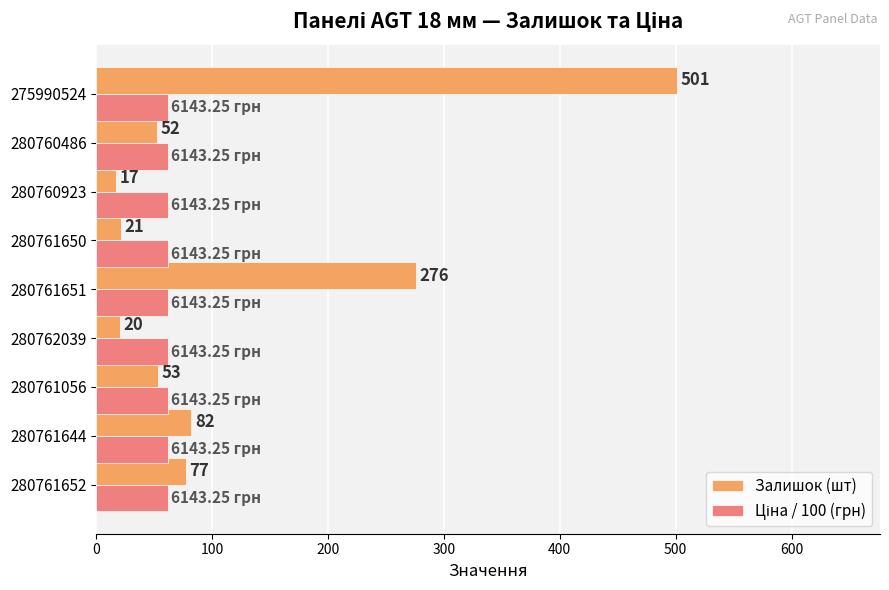

Which series changed the most between 280761056 and 280761650?

Залишок (шт)